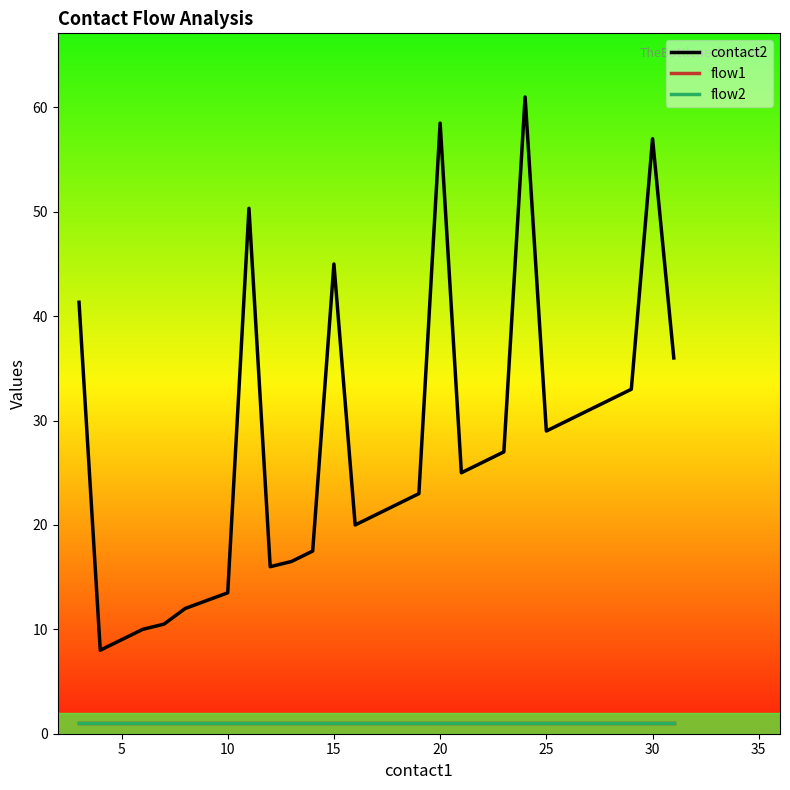

What is the highest value of the flow2 series?

1.0